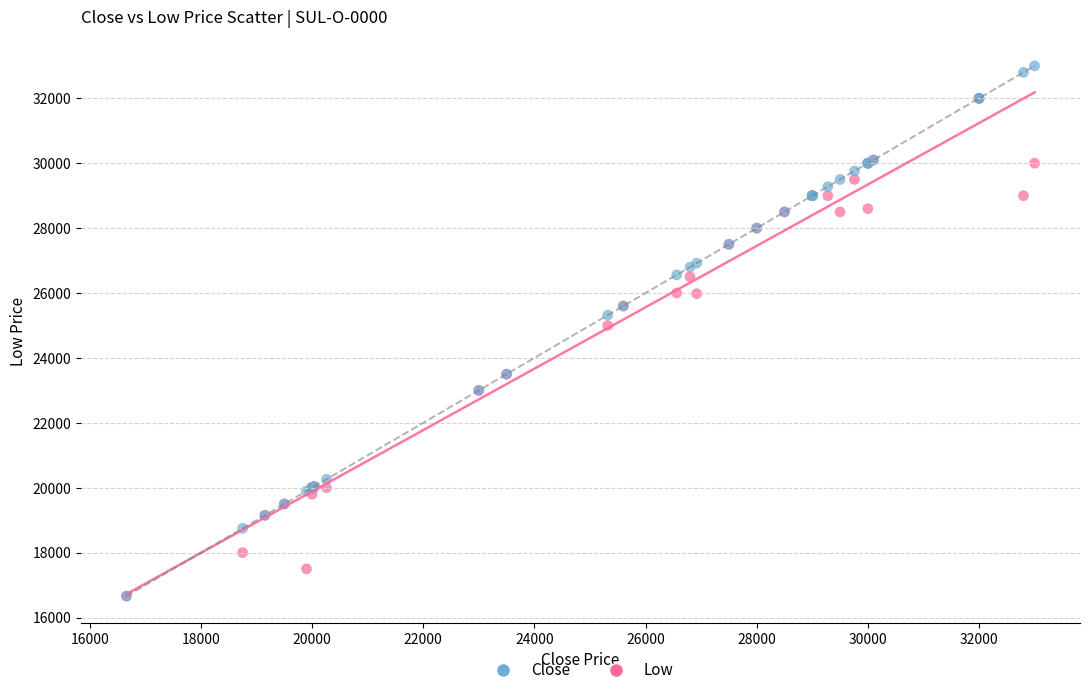

What are all the series names shown in the legend?

Close, Low